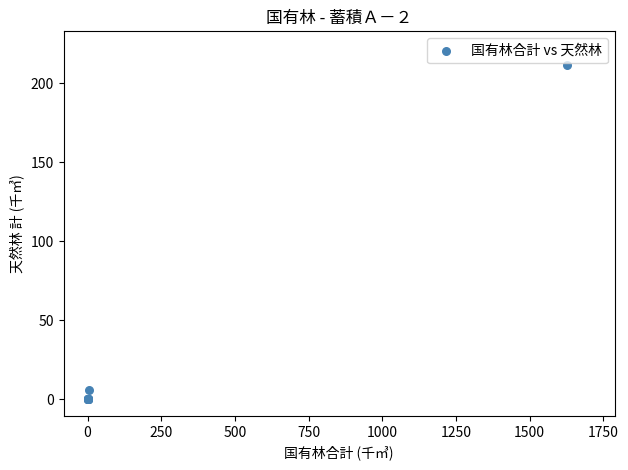

What Y value in the scatter plot is closest to 105?

5.6